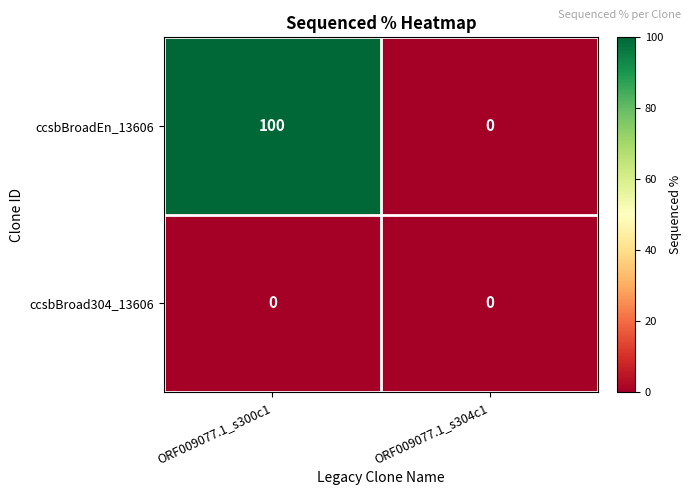

What is the difference between the highest and lowest values at ORF009077.1_s300c1?

100